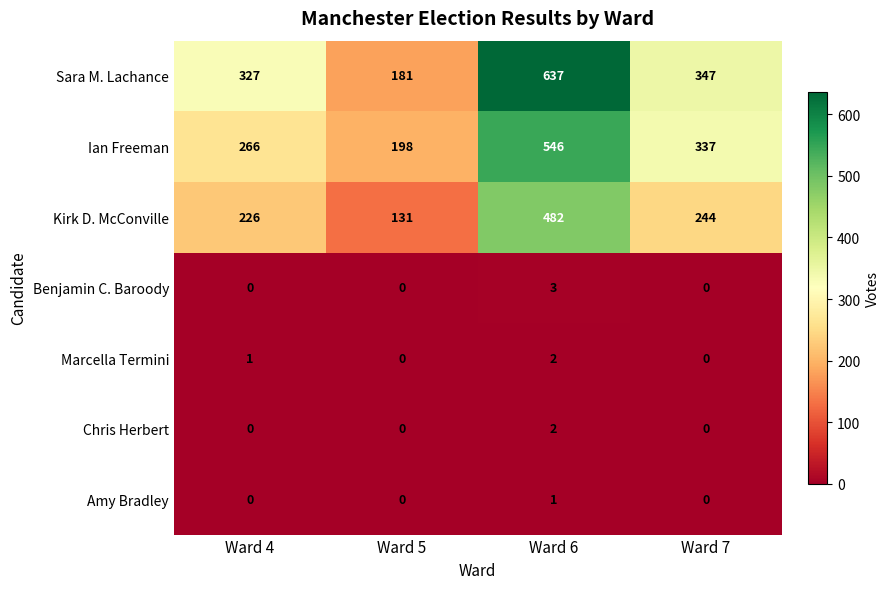

At which label is Marcella Termini closest to 1?

Ward 4